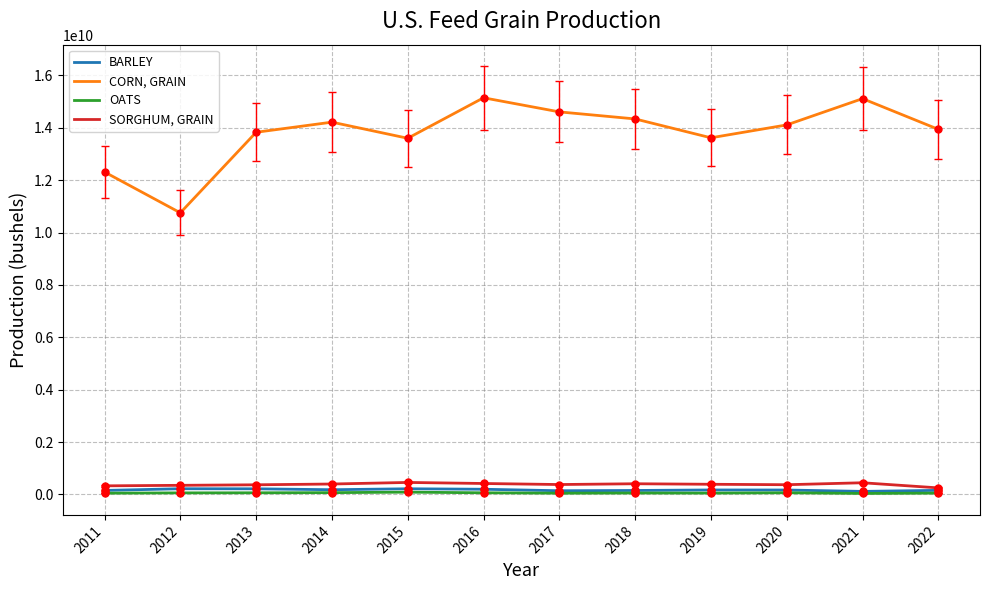

What is the total value across all series at 2018?

14960026000